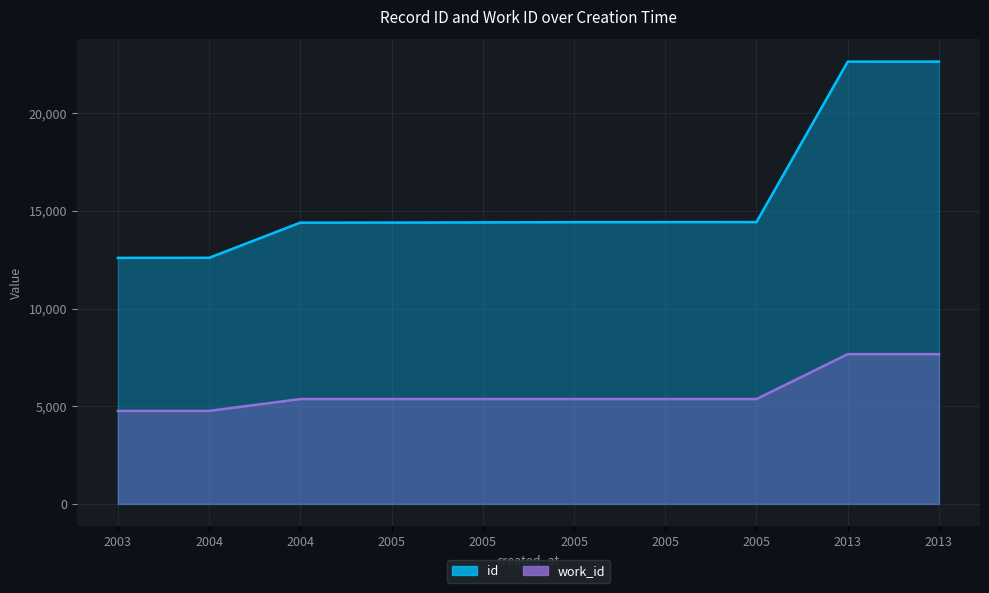

At how many categories does at least one series exceed 10461?

10